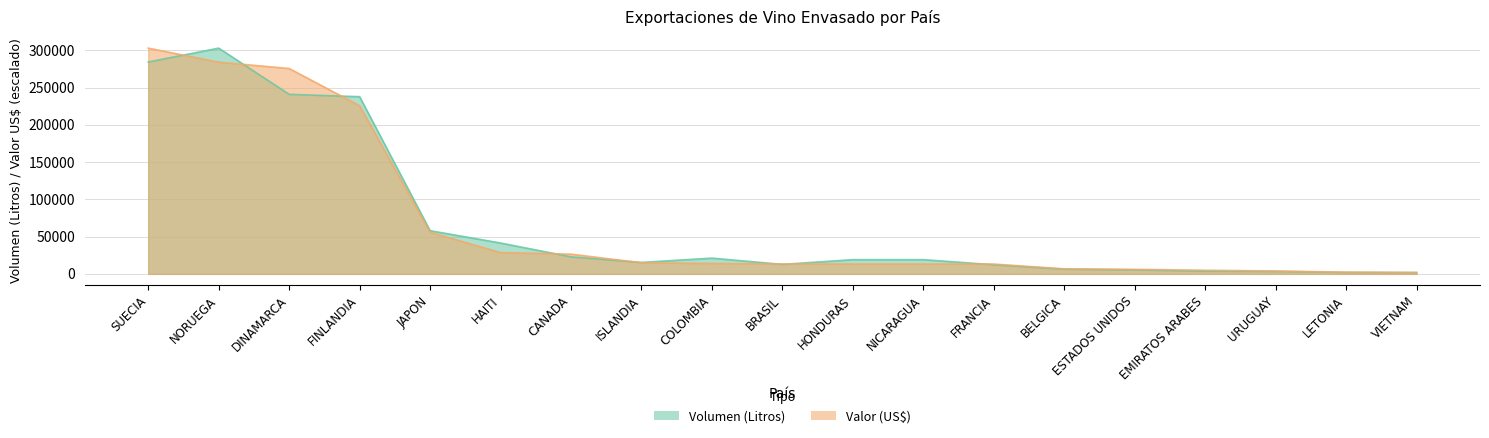

How many values in the Valor (US$) series are below 13255?

9